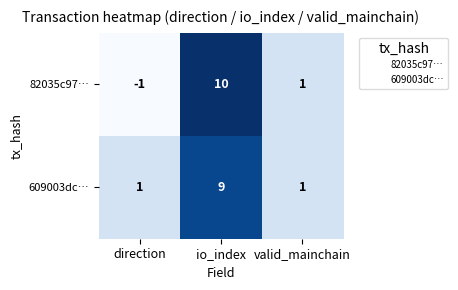

At which label is 82035c97… closest to 4?

valid_mainchain